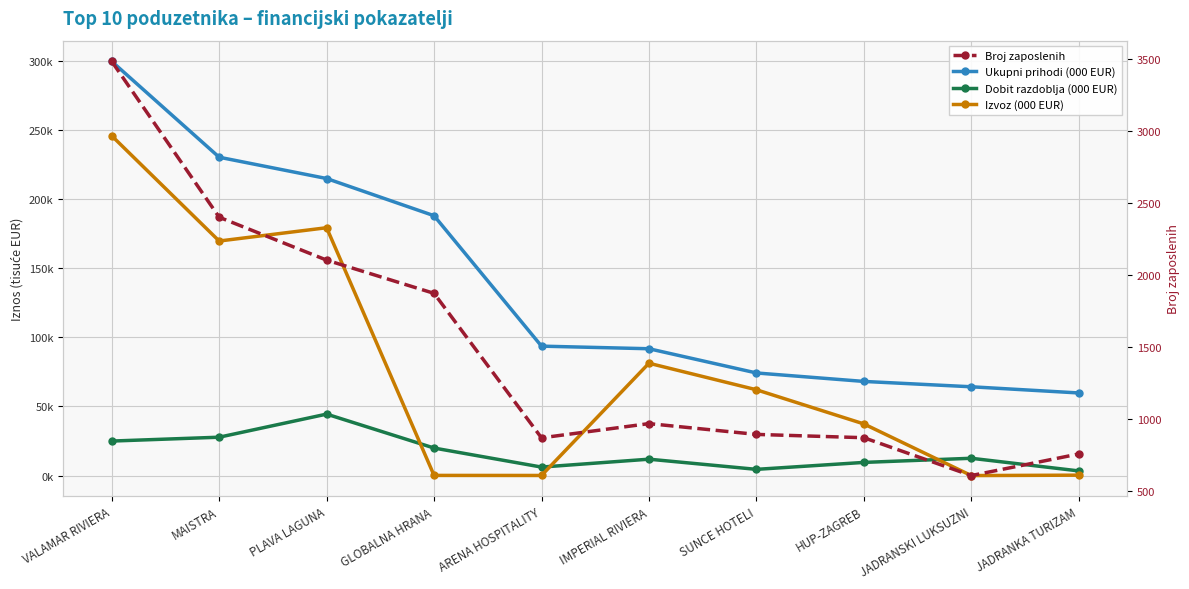

Read the Dobit razdoblja (000 EUR) value at GLOBALNA HRANA.

19896.7